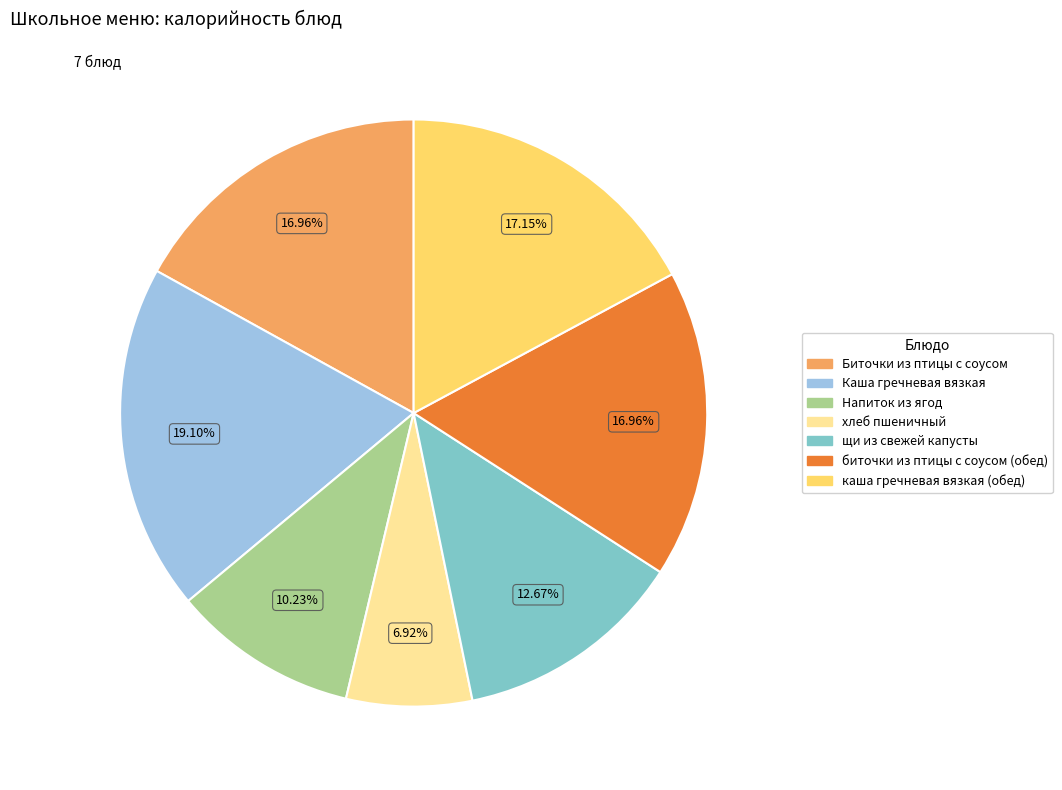

What percentage is the Каша гречневая вязкая slice, to the nearest percent?

19%